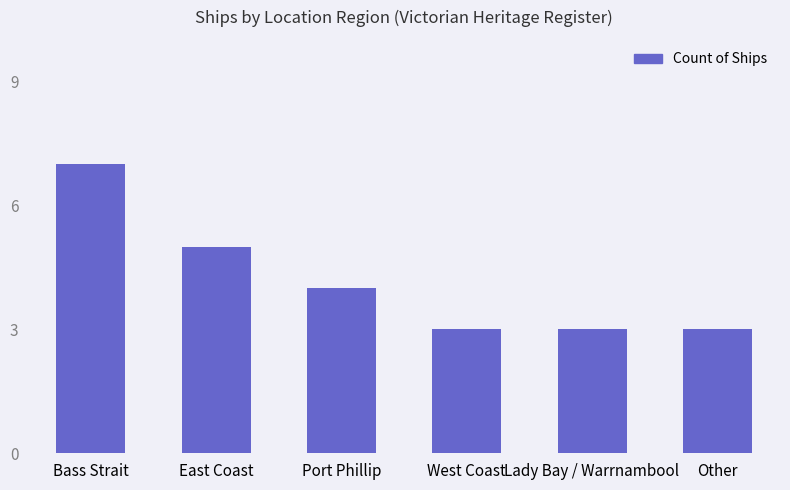

What is the label of the 6th bar from the left?

Other